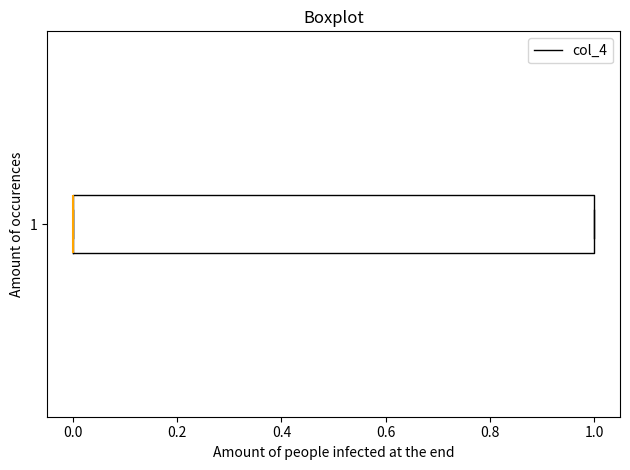

Read this box plot against the x-axis: the position of the median line, the range covered by the box, and the ends of both whiskers. The values are not printed on the chart, so give them approximately, as read against the axis.

median 0 (drawn on the box's left edge), box 0 to 1, whiskers 0 to 1